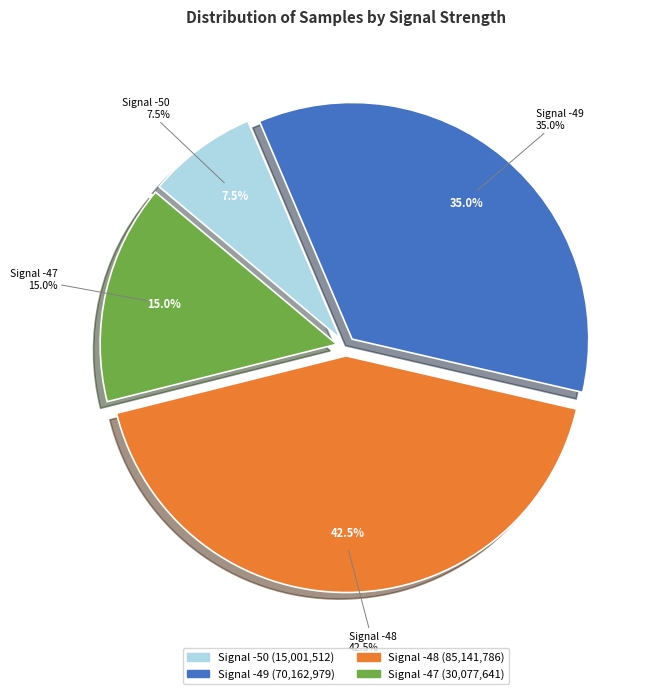

Is there any slice that represents more than half of the pie?

No